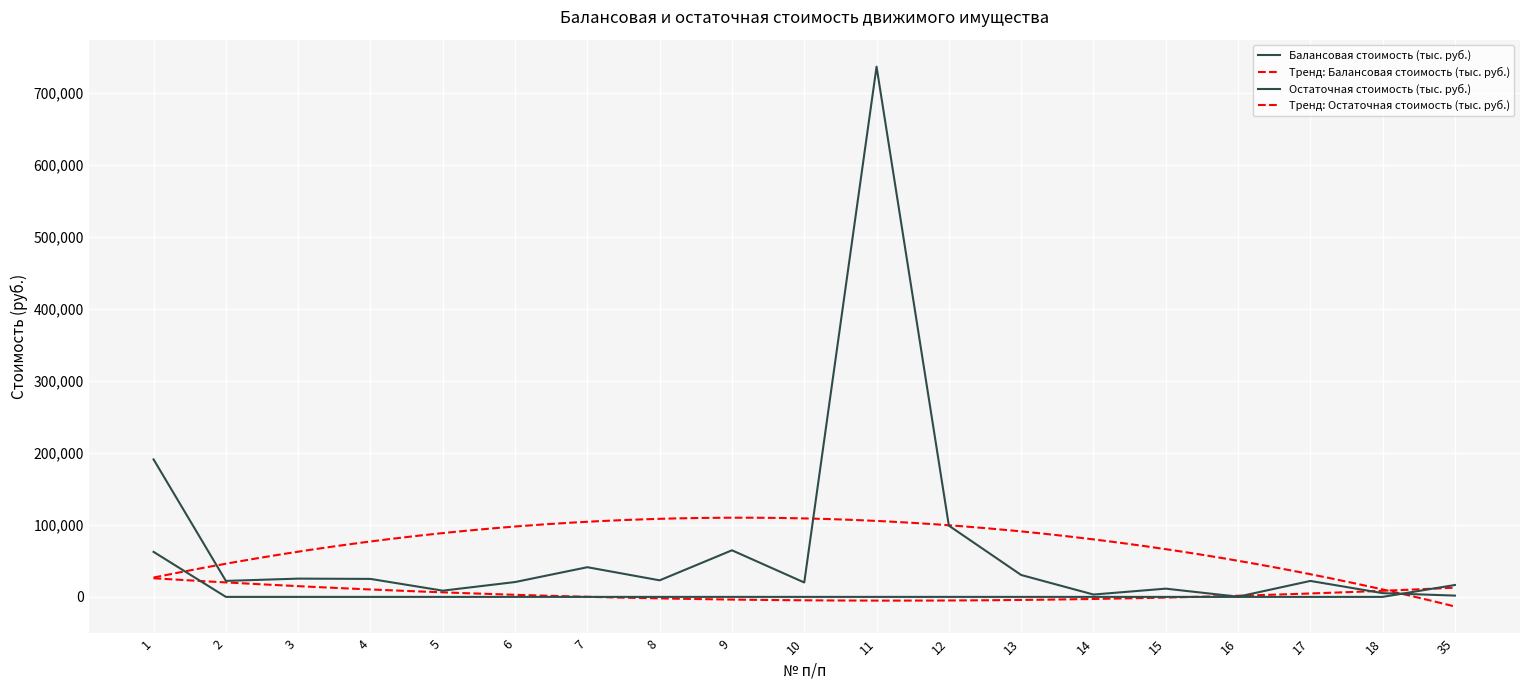

True or false: Балансовая стоимость (тыс. руб.) has more than 1 points higher than both neighbors.

True